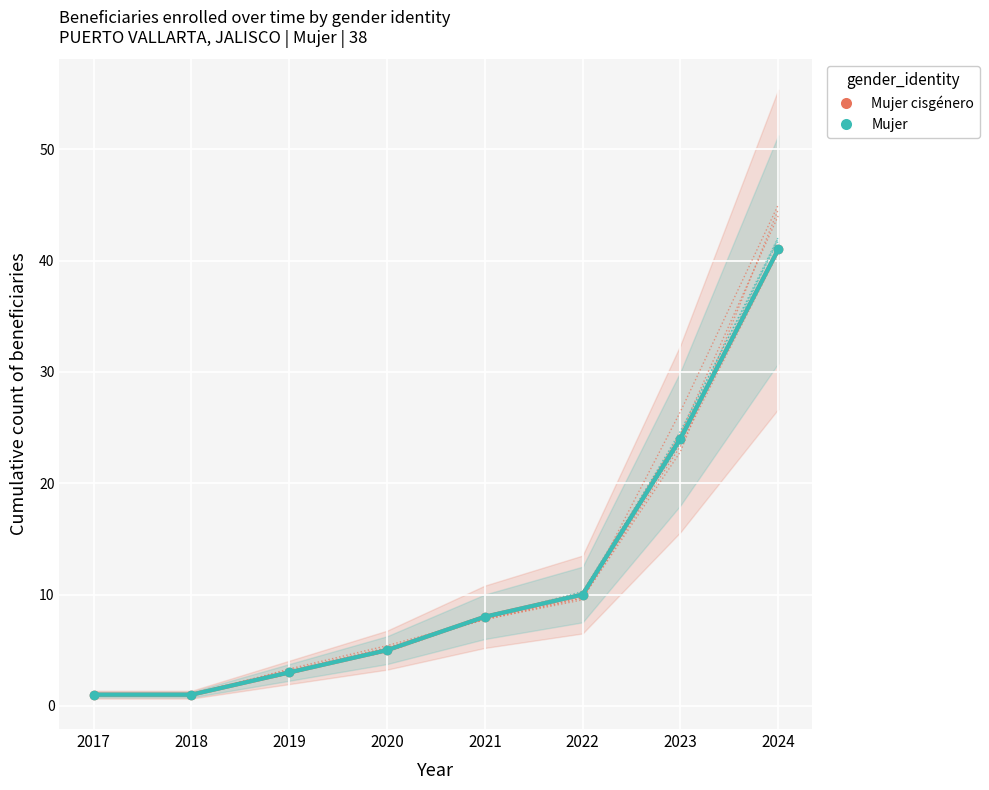

Is it true that Mujer equals 24 at 2023?

True